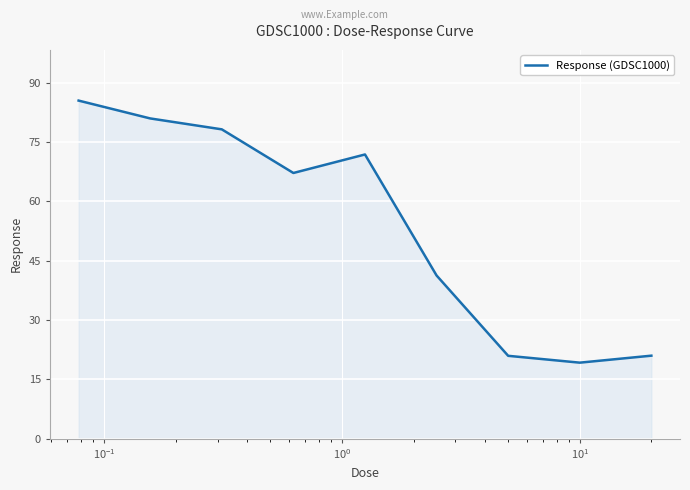

What is the minimum value shown in the chart?

19.2